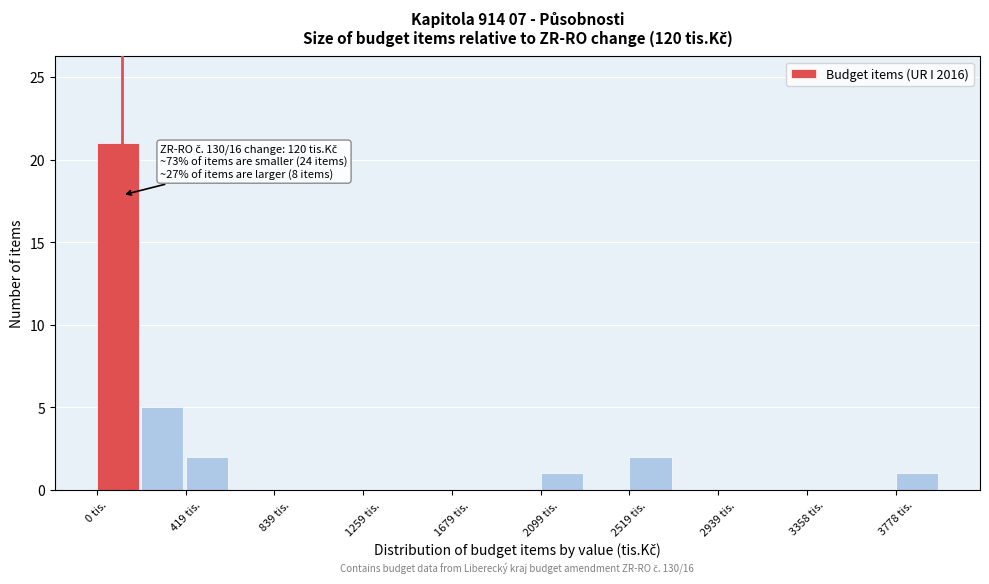

Over which range of the x-axis is the bar tallest?

0 to 200